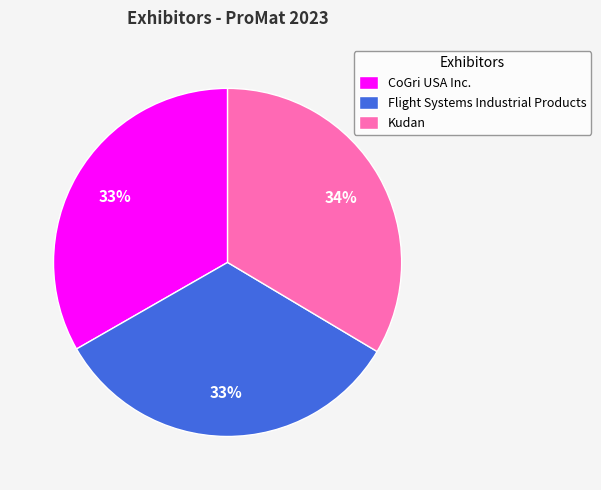

Is Flight Systems Industrial Products the majority of the pie?

No